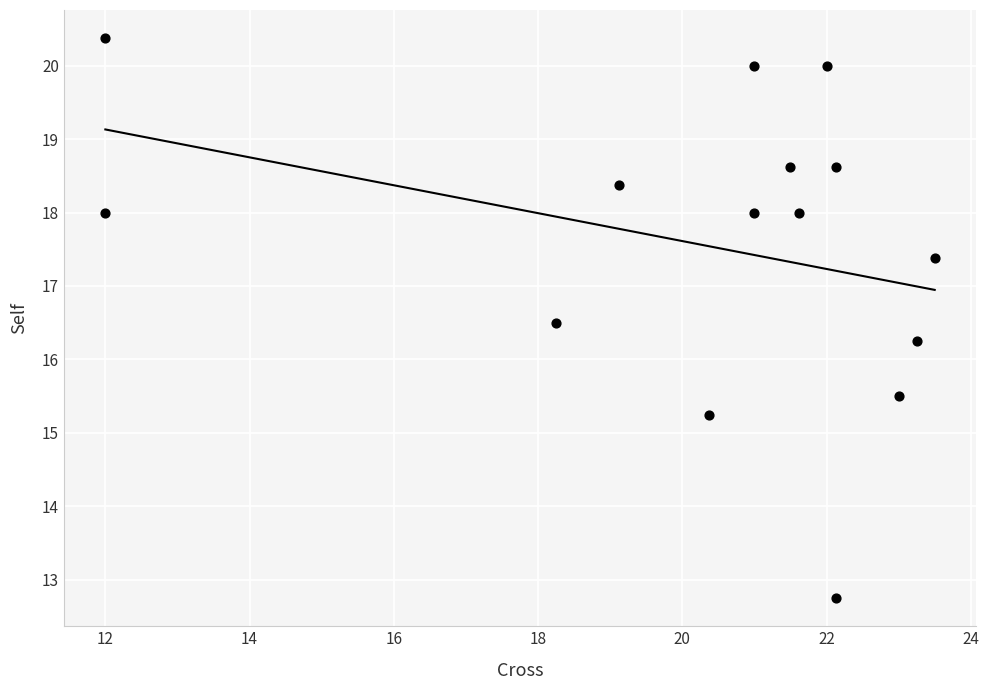

What is the range of X values (max minus min)?

11.5